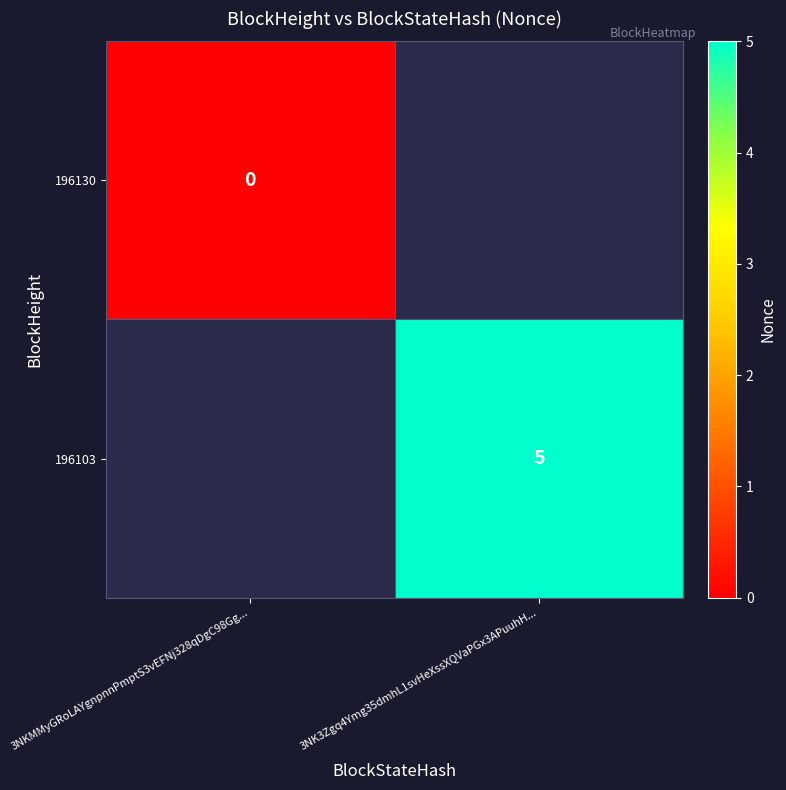

Is the value of 196103 at 3NK3Zgq4Ymg35dmhL1svHeXssXQVaPGx3APuuhH... greater than the value of 196130 at 3NKMMyGRoLAYgnpnnPmptS3vEFNj328qDgC98Gg...?

Yes